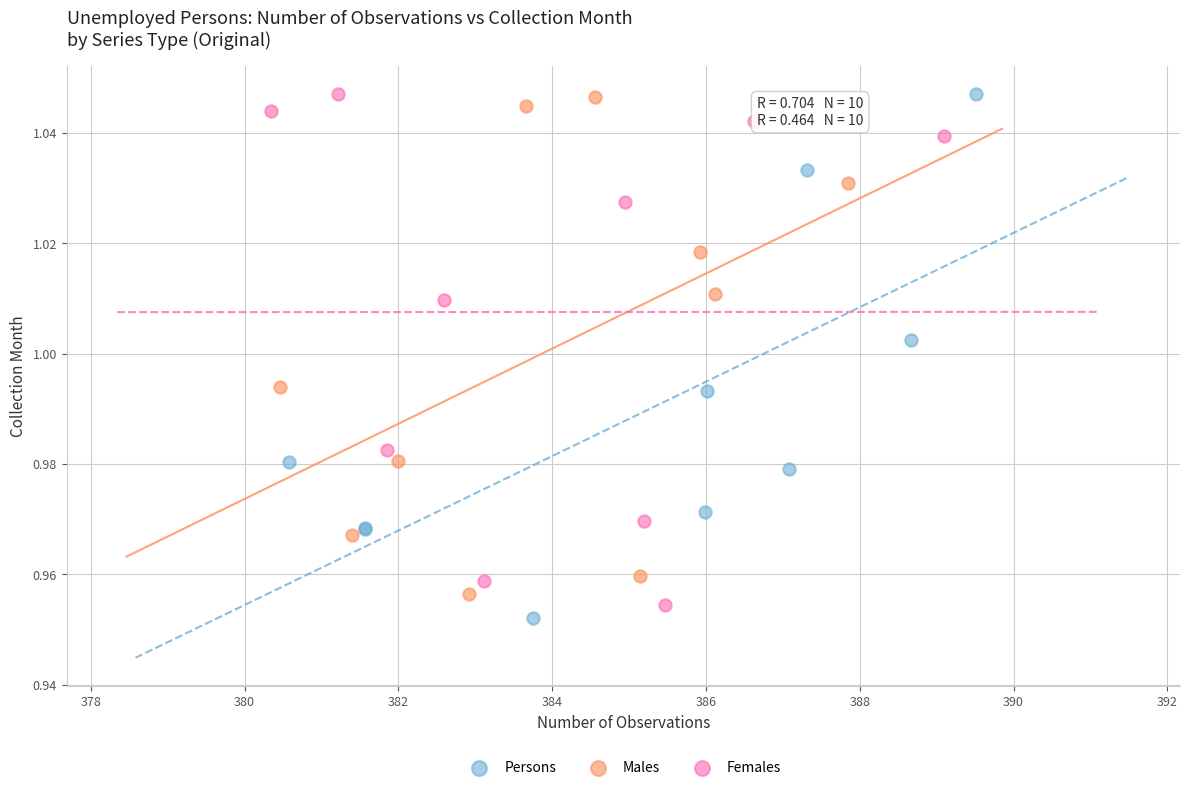

What are all the series names shown in the legend?

Persons, Males, Females